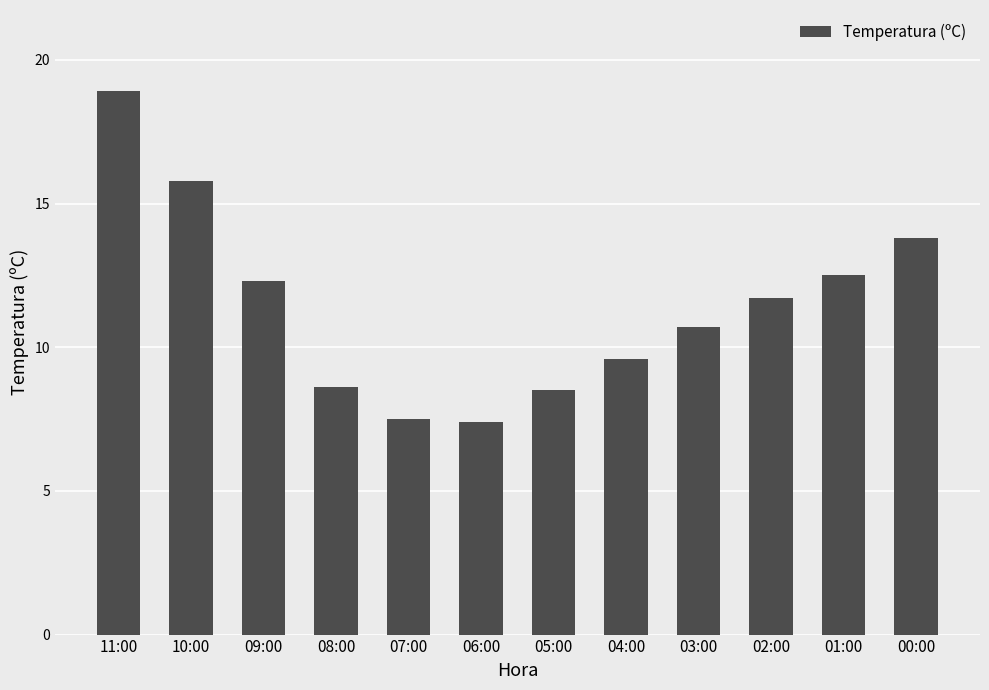

What is the greatest value displayed?

18.9